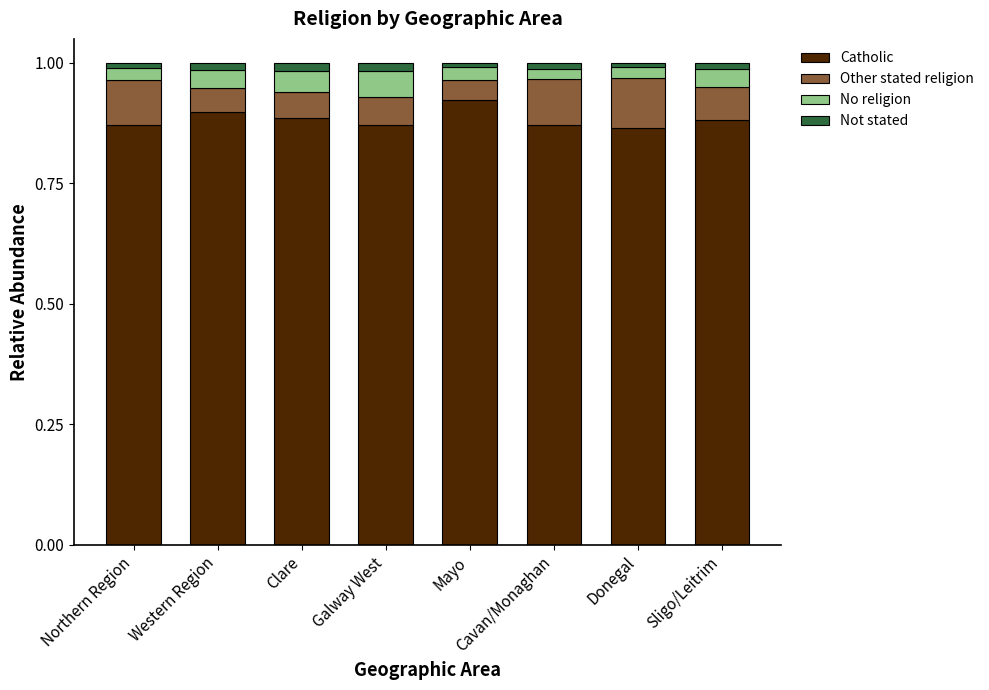

True or false: Catholic has a value of 0.9 at Northern Region.

True